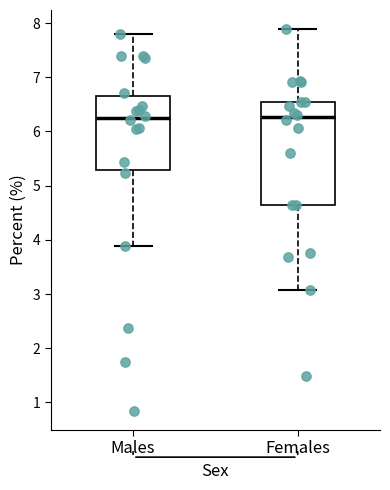

Where does the lower whisker of the box for Females end on the y-axis? The values are not printed on the chart, so give them approximately, as read against the axis.

3.1